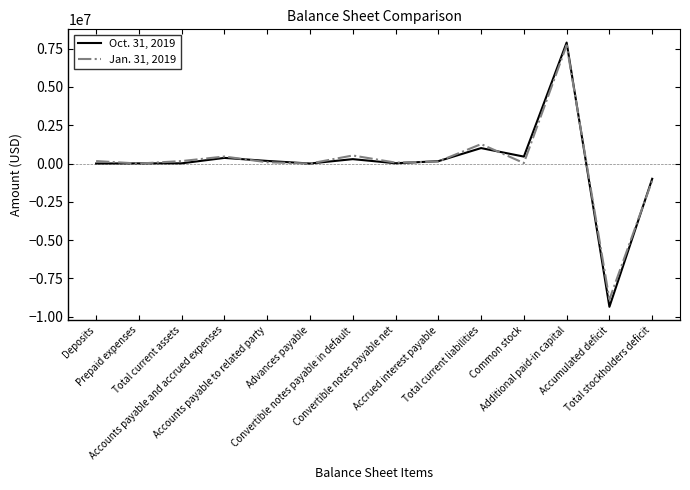

Which category has the lowest value across all series?

Accumulated deficit